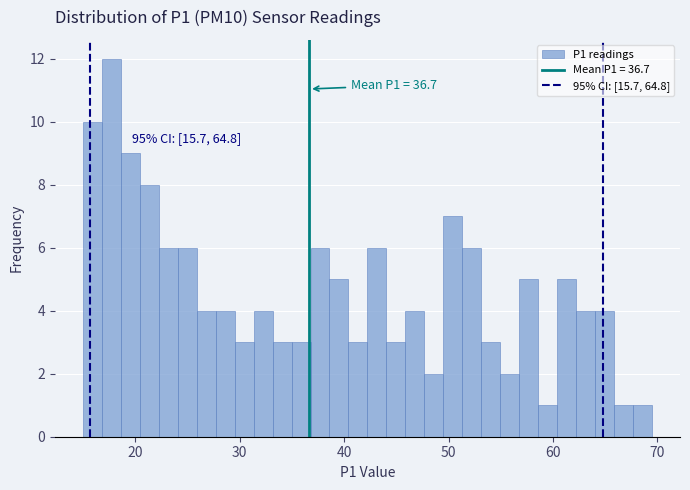

Around what value on the x-axis is the tallest bar? Give the approximate position of its centre, as read against the axis.

18